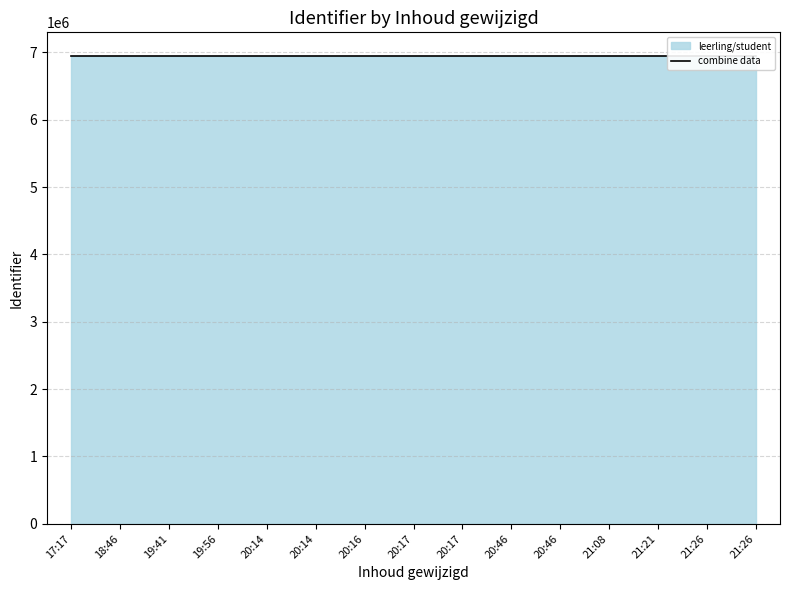

How many data points are above 6948967?

7